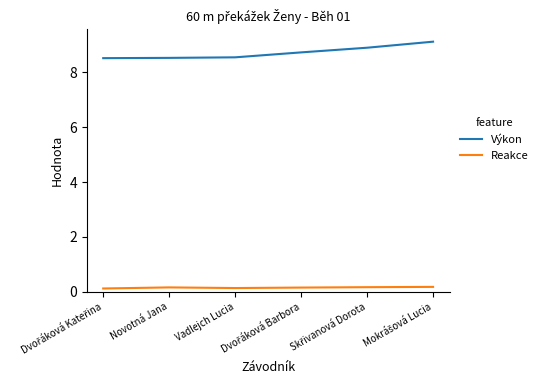

Which series has the largest total across all categories?

Výkon